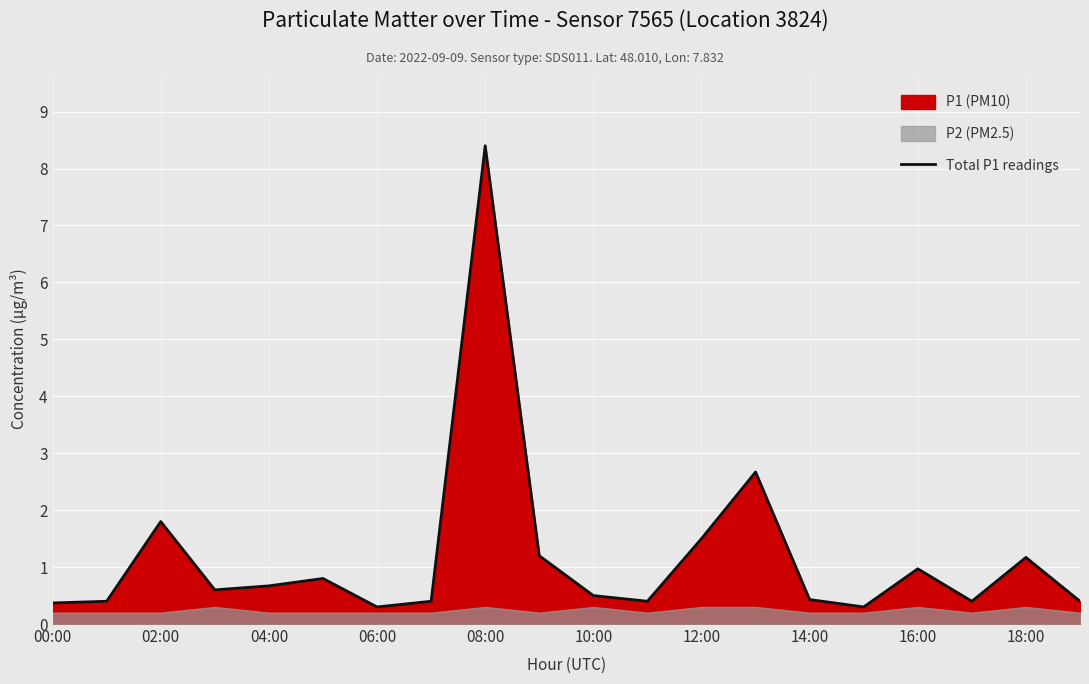

The value of Total P1 readings at 14:00 is 0.8. True or false?

False